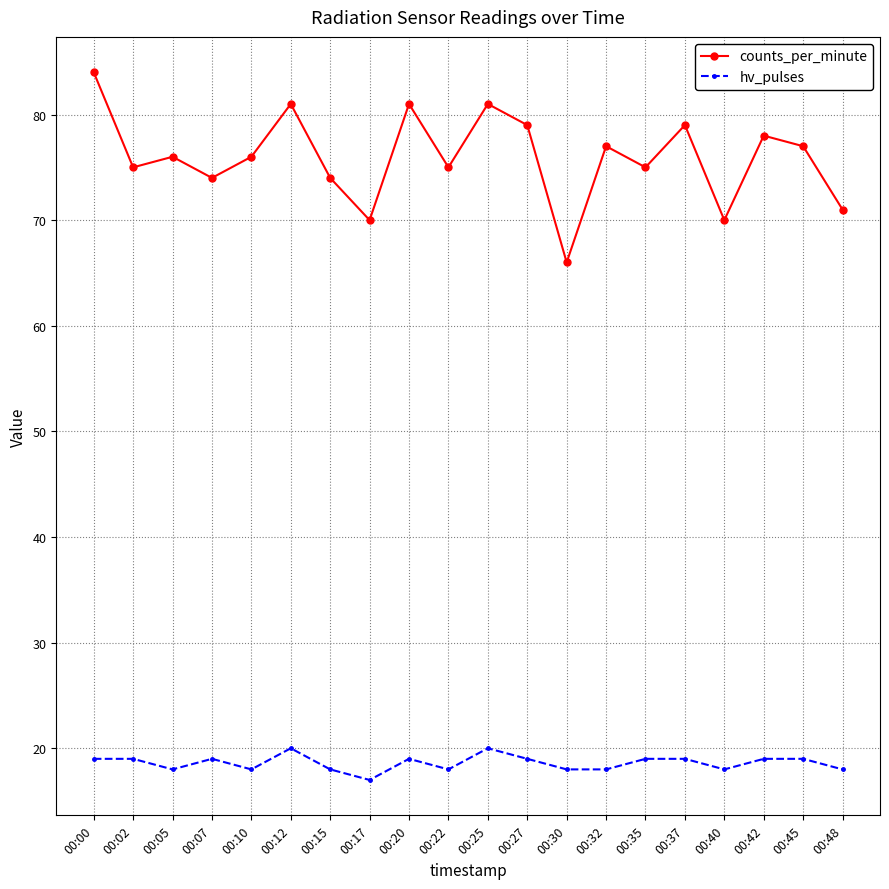

Between 00:45 and 00:48, which series saw the biggest shift?

counts_per_minute